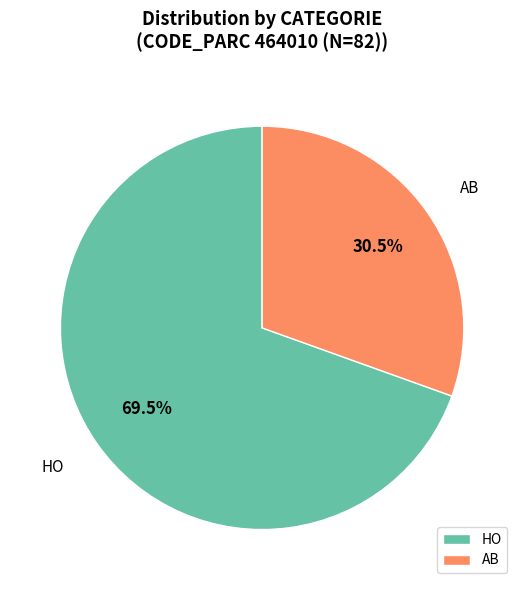

Does HO represent more than half of the total?

Yes